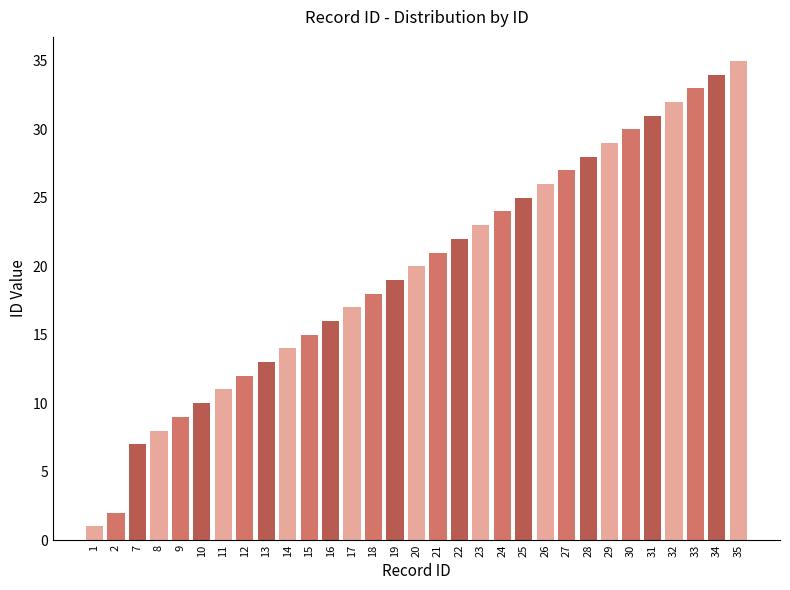

What is the sum of all values?

612